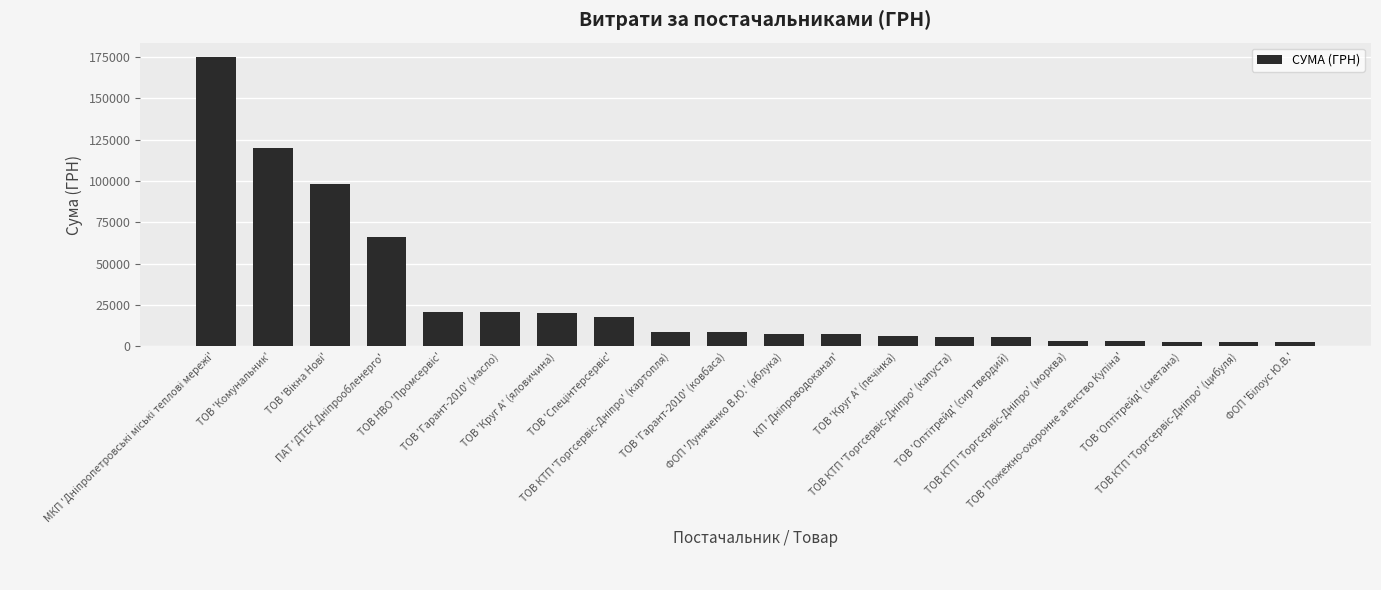

What is the average value?

30146.7